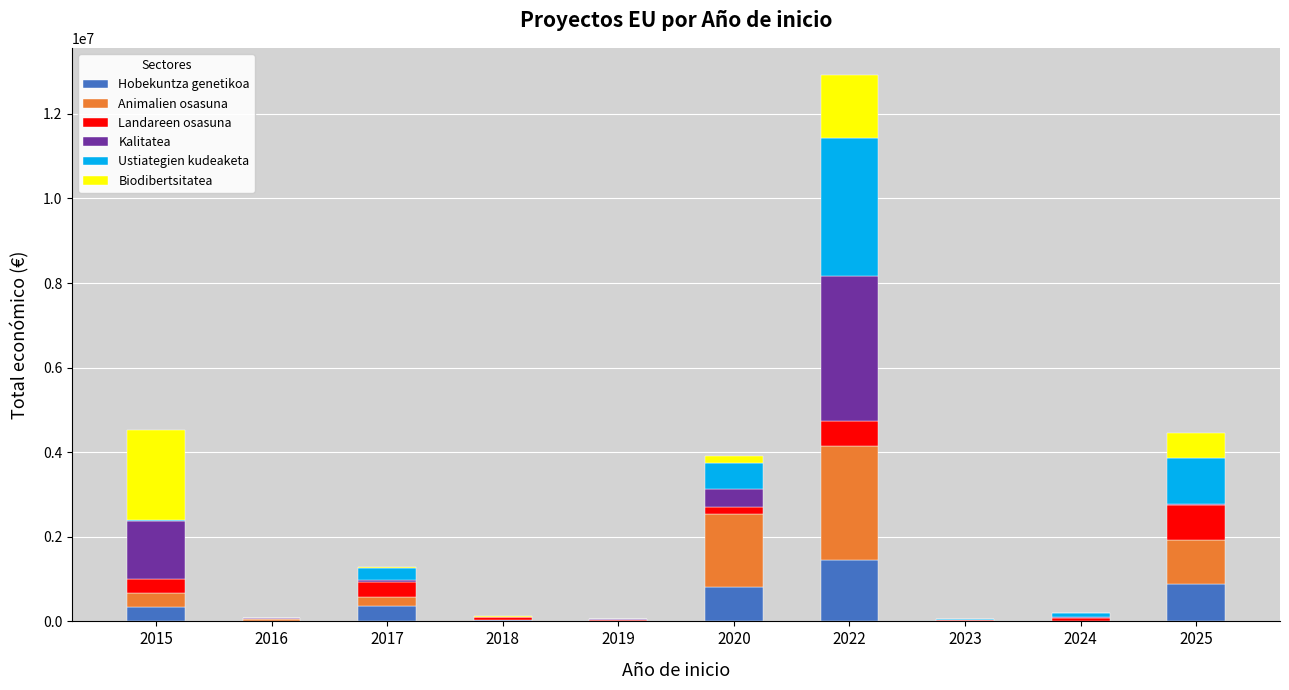

What are all the series names shown in the legend?

Hobekuntza genetikoa, Animalien osasuna, Landareen osasuna, Kalitatea, Ustiategien kudeaketa, Biodibertsitatea